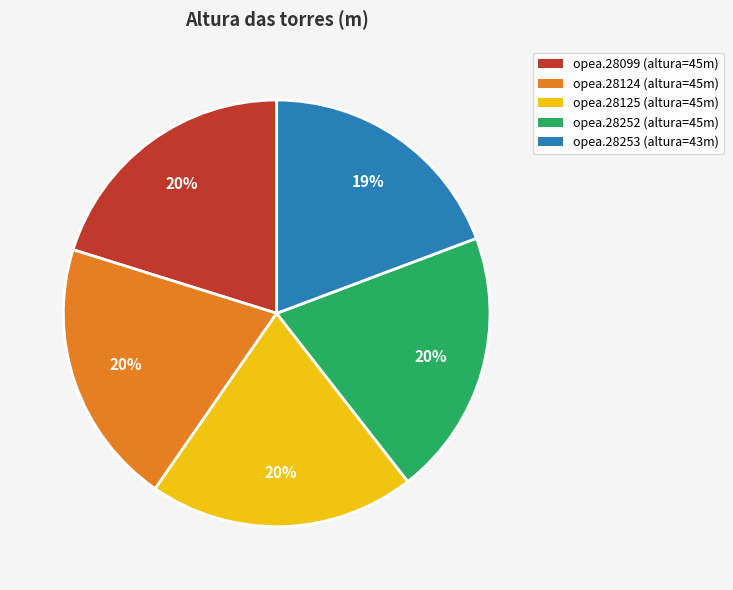

True or false: opea.28252 accounts for 30% of the total.

False